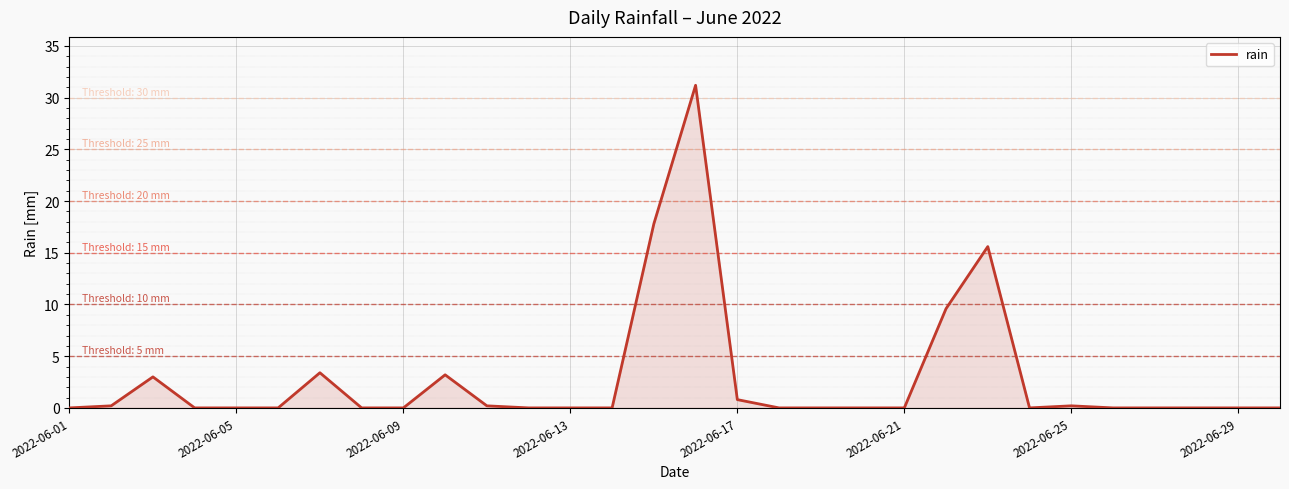

What is the difference between the maximum and minimum values?

31.2